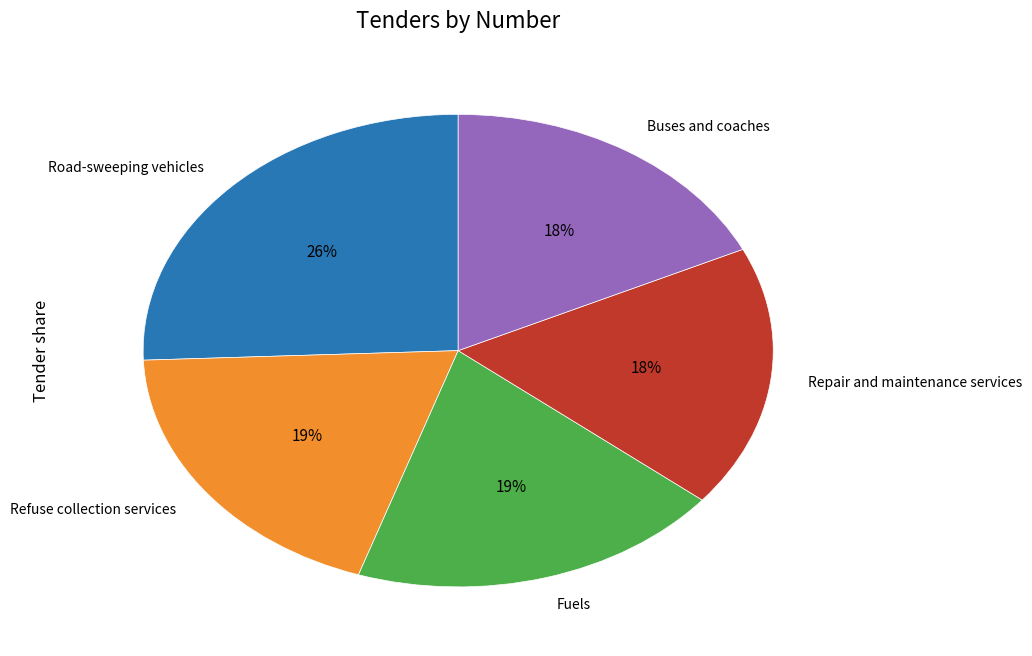

What is the ratio of the value at Fuels to the value at Road-sweeping vehicles?

0.7